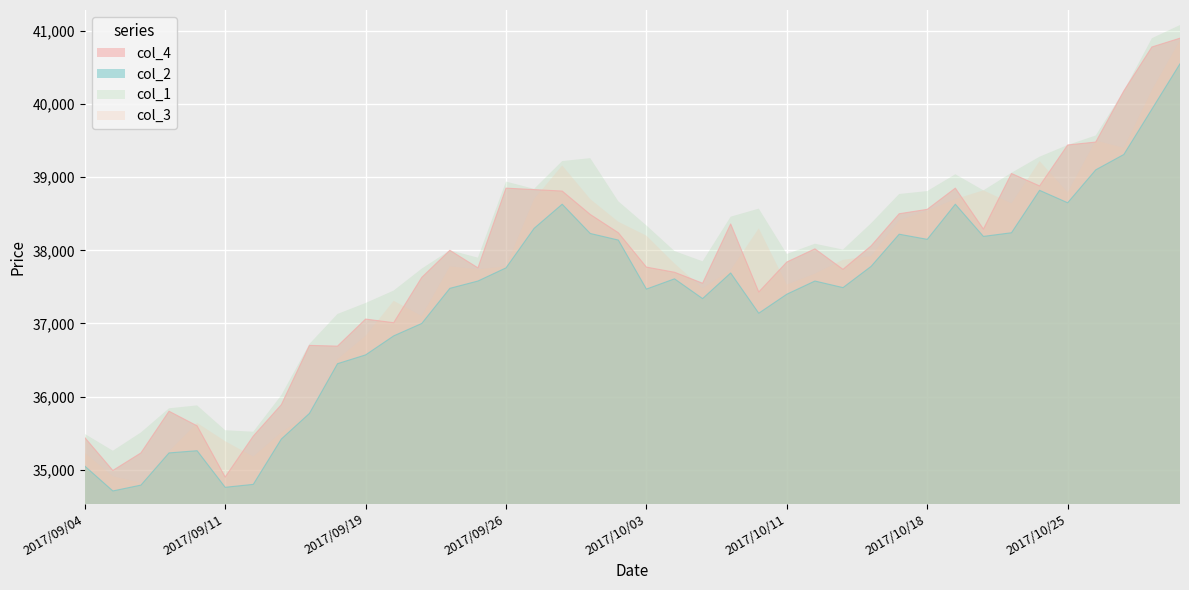

What is the sum of all col_4 values?

1510760